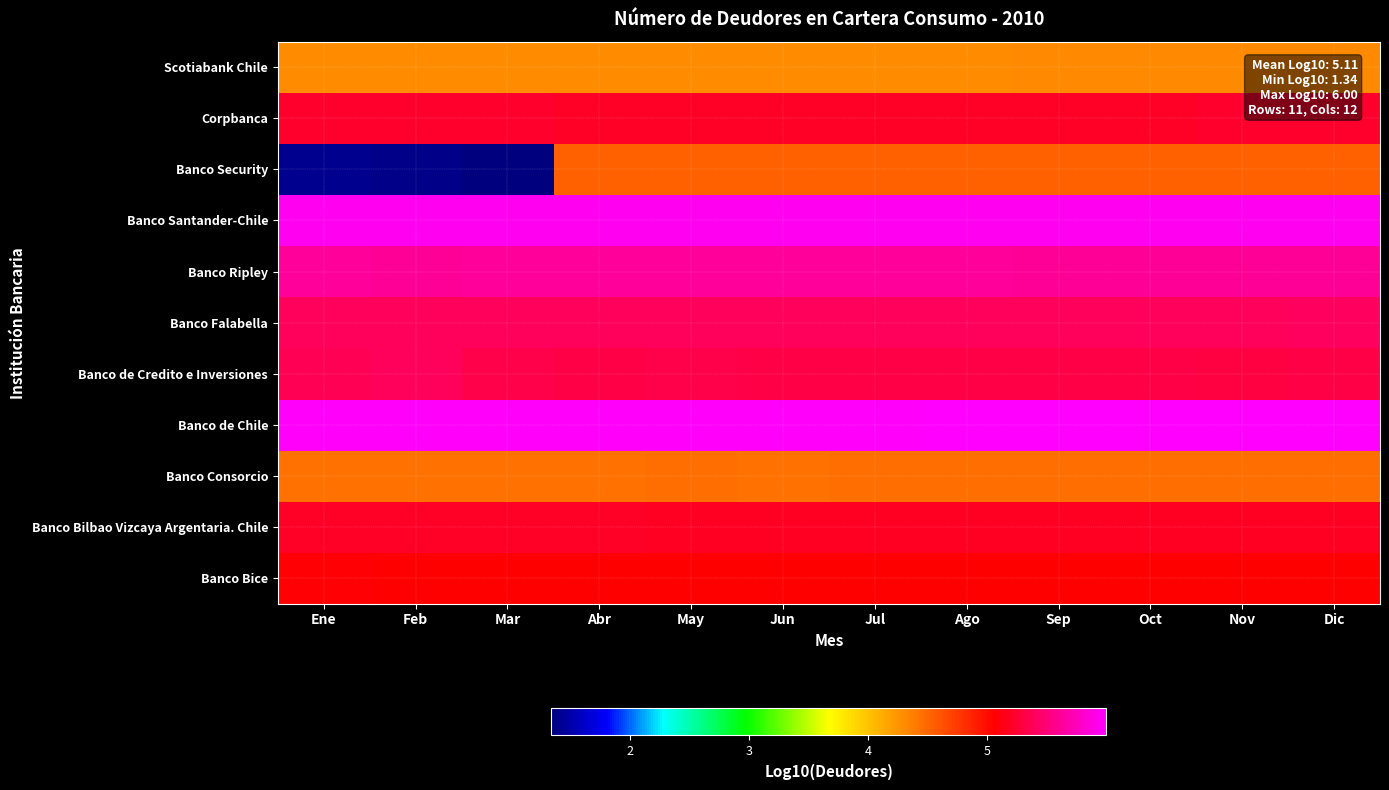

What is the difference between the highest and lowest values at Feb?

4.6